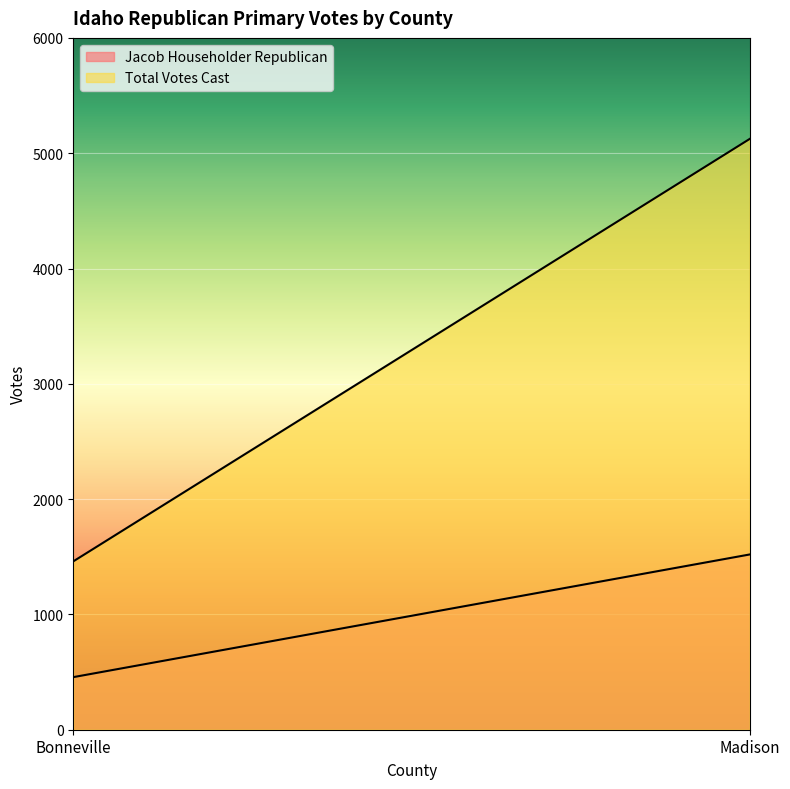

List the series in order of their overall mean, lowest first.

Jacob Householder Republican, Total Votes Cast